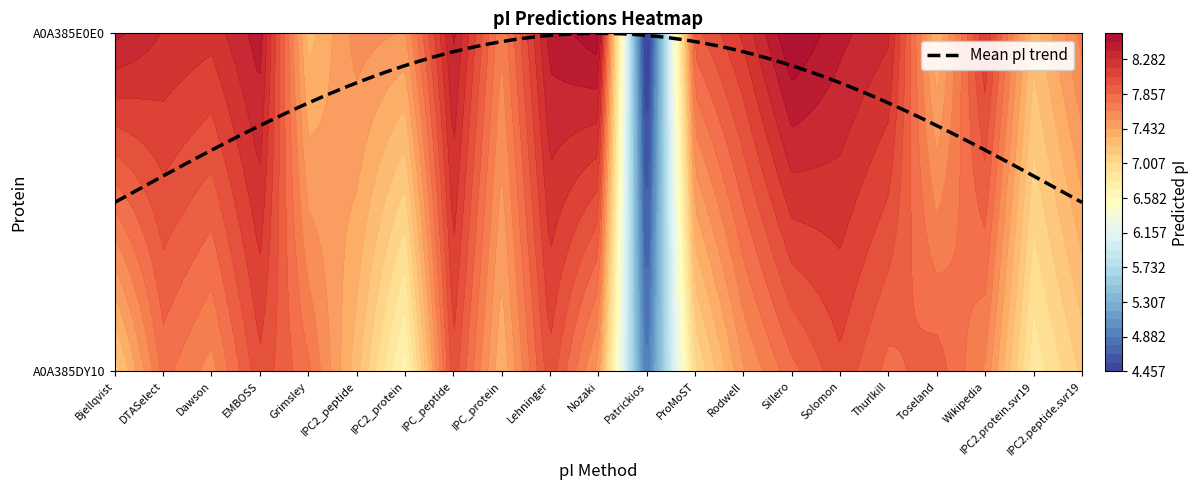

Which label corresponds to the largest value in the chart?

Sillero